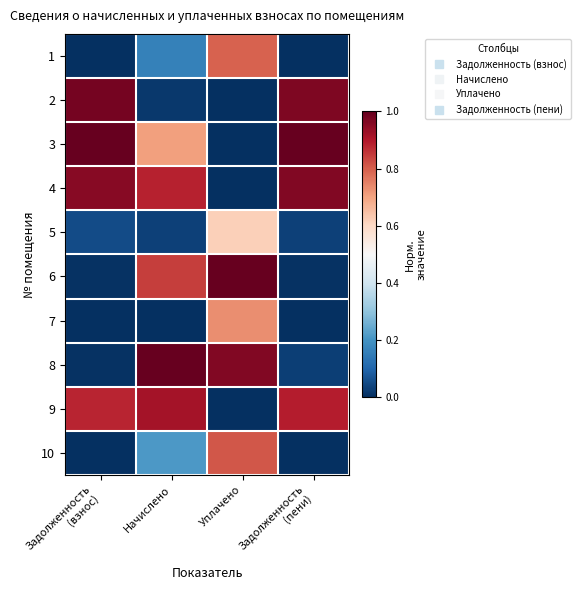

Rank the series by their maximum value, from highest to lowest.

3, 6, 8, 2, 4, 9, 10, 1, 7, 5